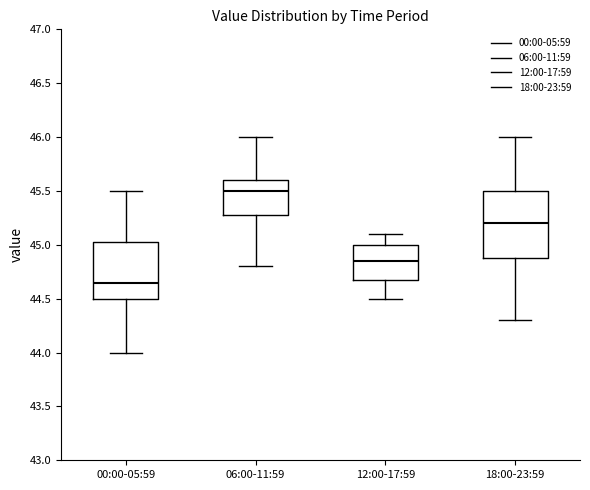

Where is the upper edge of the box for 18:00-23:59 on the y-axis? The values are not printed on the chart, so give them approximately, as read against the axis.

45.50